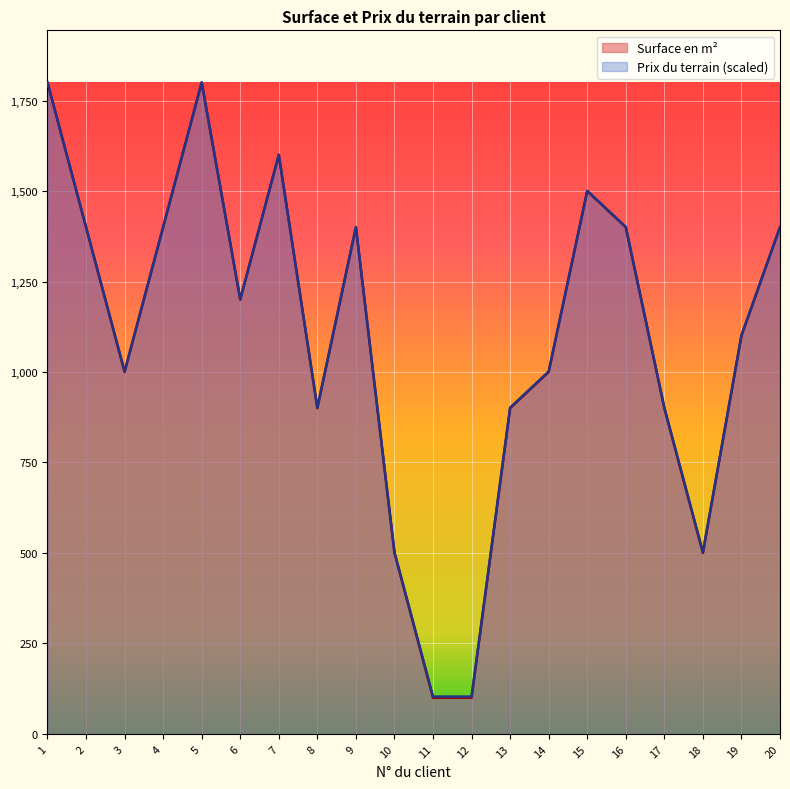

What is the value of the Prix du terrain point at the 15th from the left?

1500.6